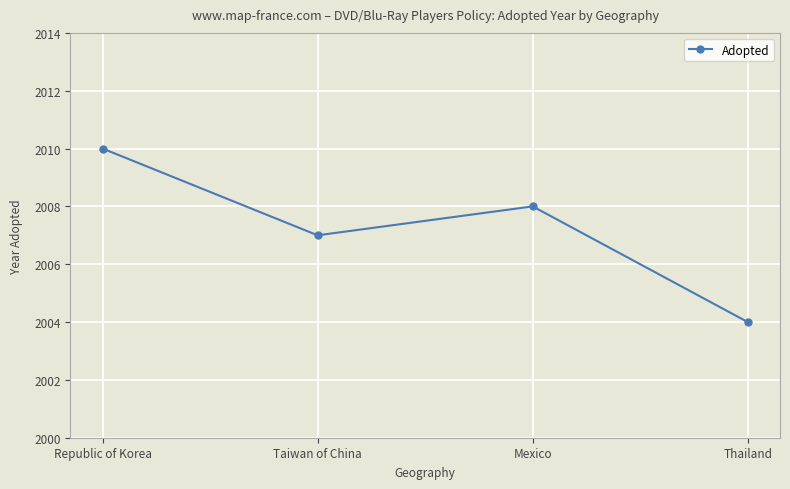

Does the chart have visible grid lines?

Yes